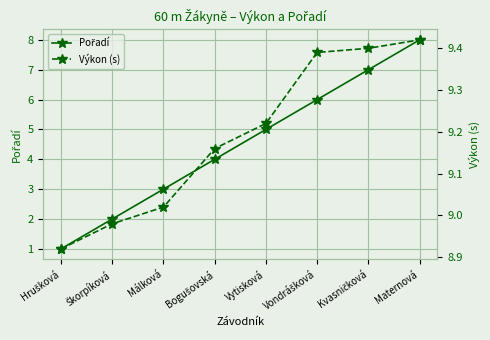

Count the number of categories in the chart.

8